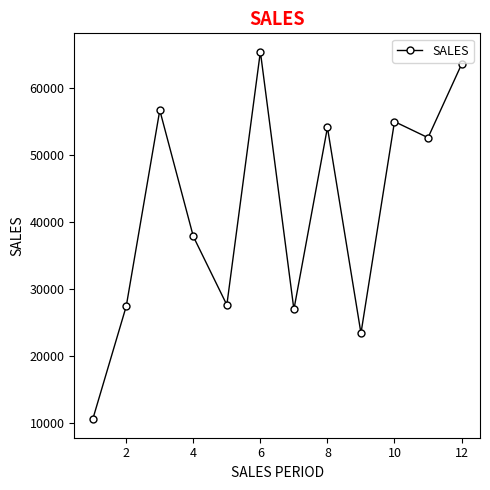

How many values are below 52624?

6